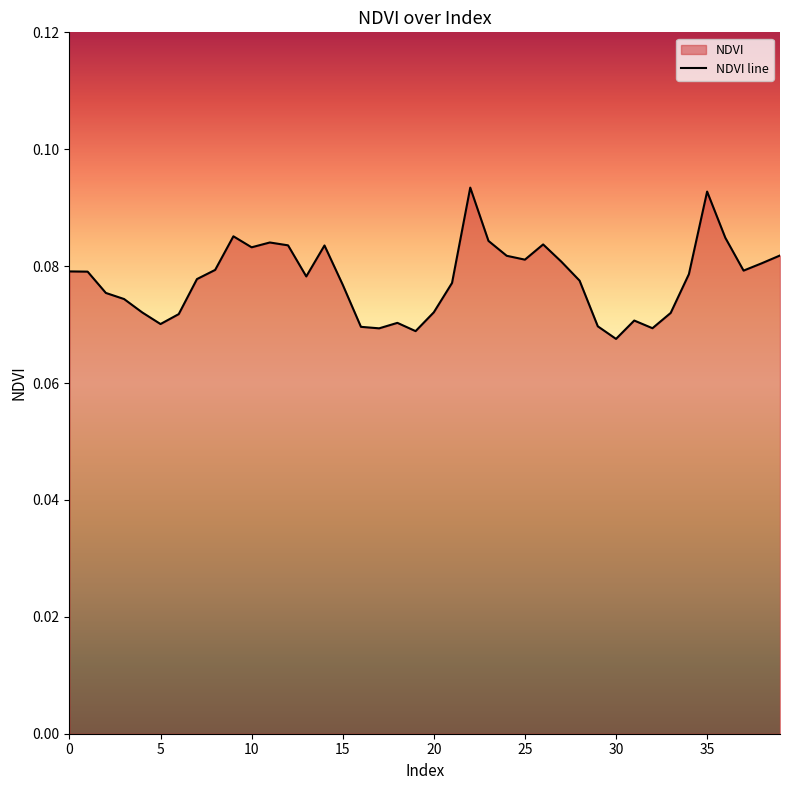

What is the maximum value shown in the chart?

0.1